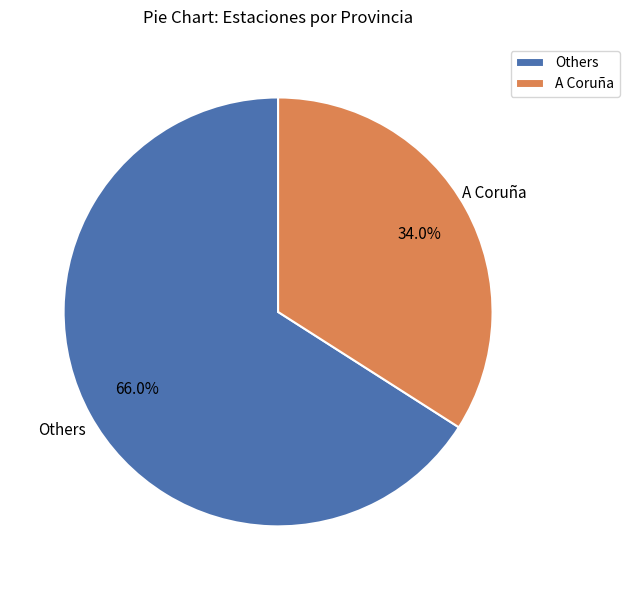

Is there a majority slice in this chart?

Yes